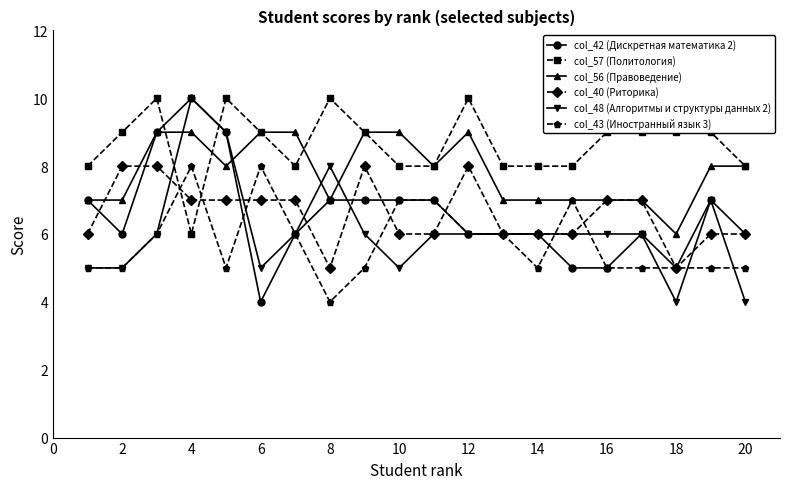

True or false: col_57 (Политология) and col_48 (Алгоритмы и структуры данных 2) cross at least once.

True